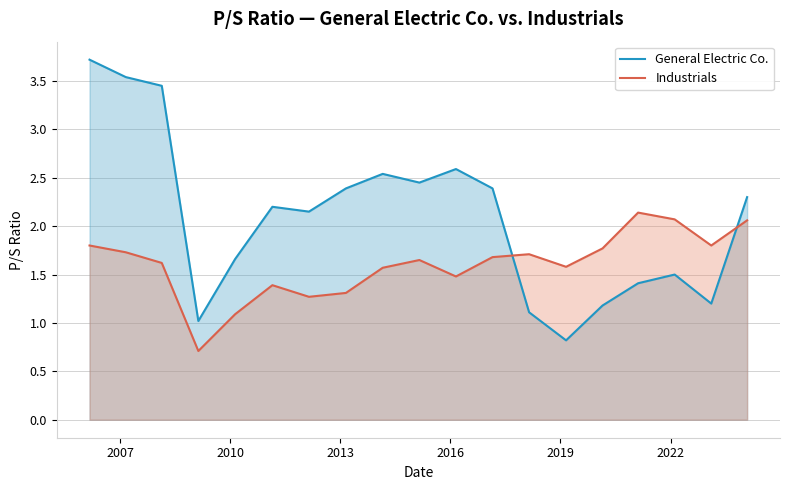

True or false: Industrials has more than 1 points higher than both neighbors.

True